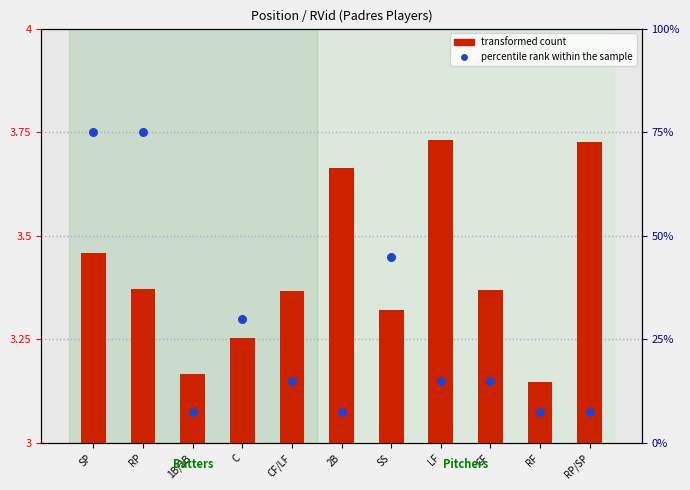

Is the value of percentile rank within the sample at SS greater than the value of transformed count at CF?

Yes